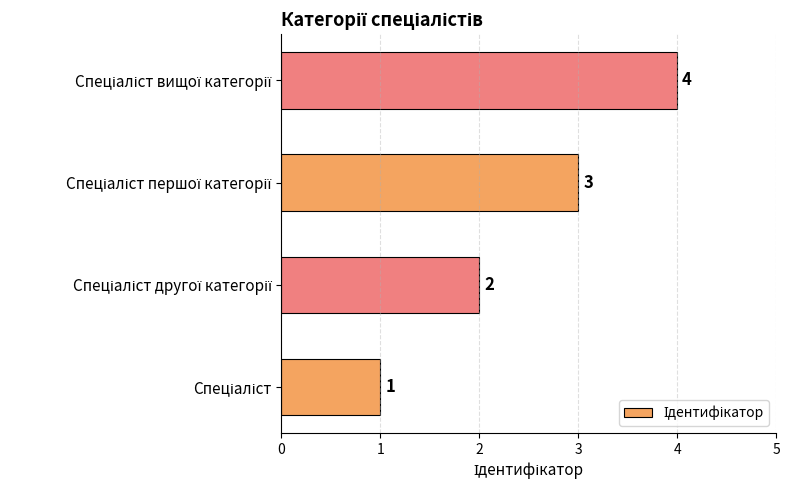

What is the sum of all values?

10